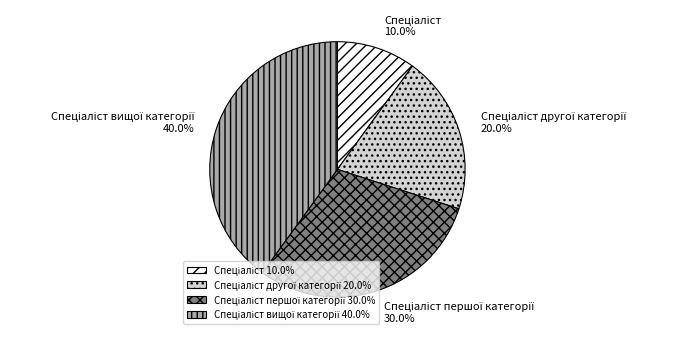

Is there a majority slice in this chart?

No